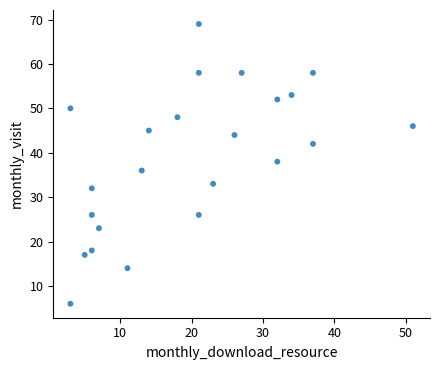

What is the range of X values (max minus min)?

48